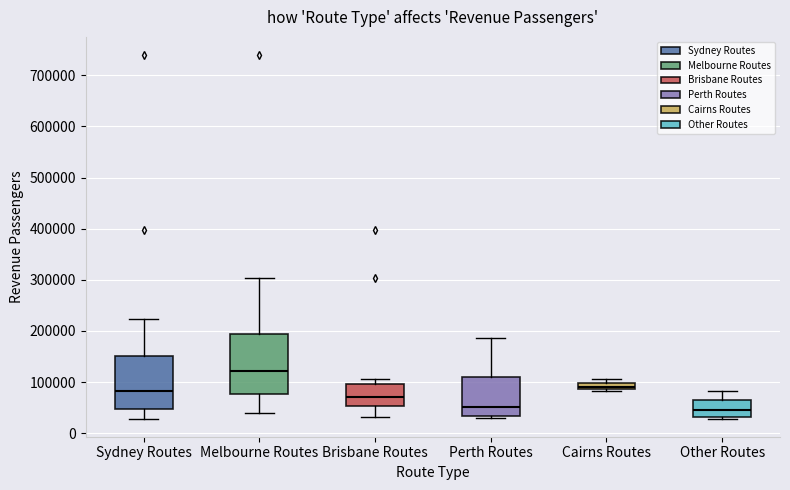

Where does the median line of the box for Perth Routes sit on the y-axis? The values are not printed on the chart, so give them approximately, as read against the axis.

50000